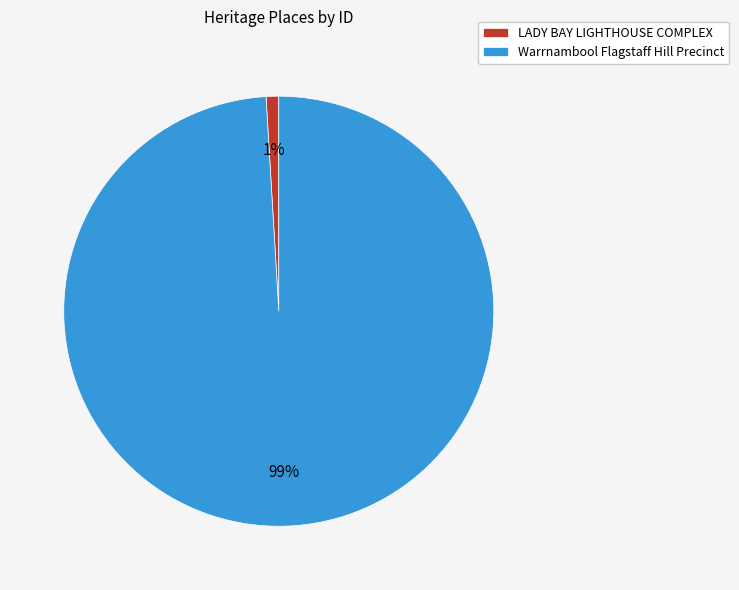

To the nearest percent, what percentage of the pie is Warrnambool Flagstaff Hill Precinct?

99%